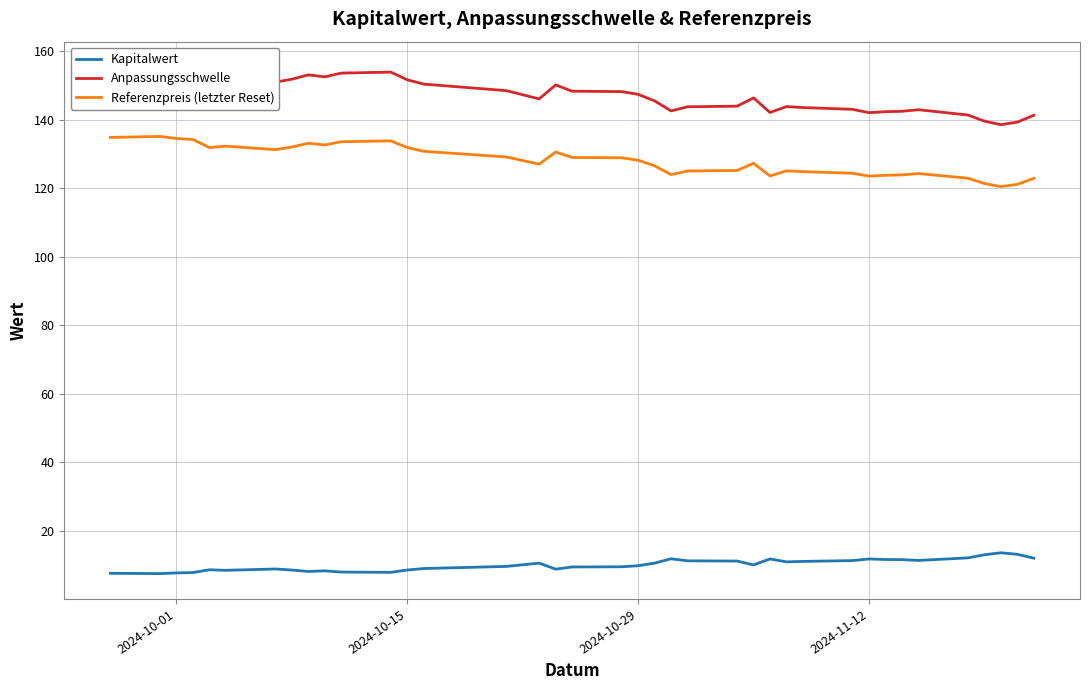

What is the highest value of the Referenzpreis (letzter Reset) series?

135.2